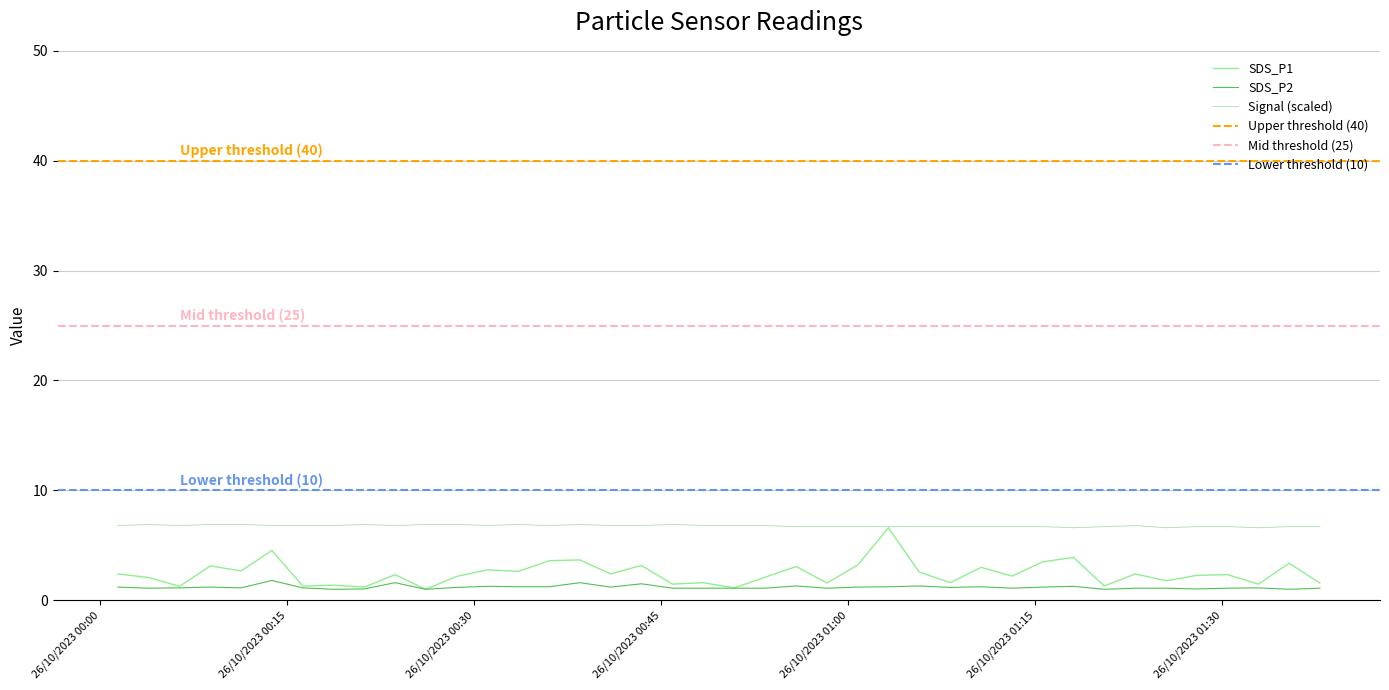

True or false: Signal and SDS_P2 intersect in this chart.

False